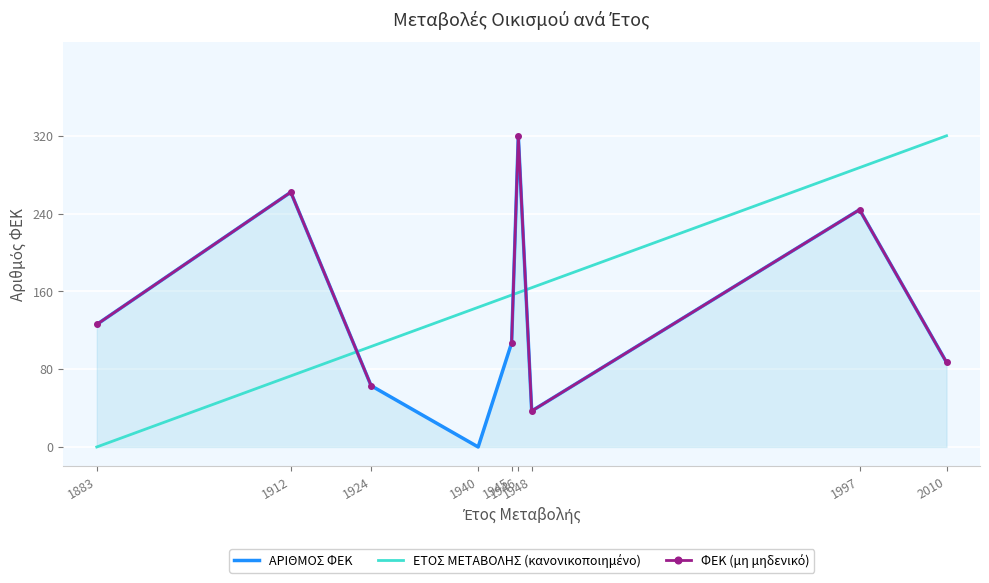

At which category does the chart reach its minimum across all series?

1940